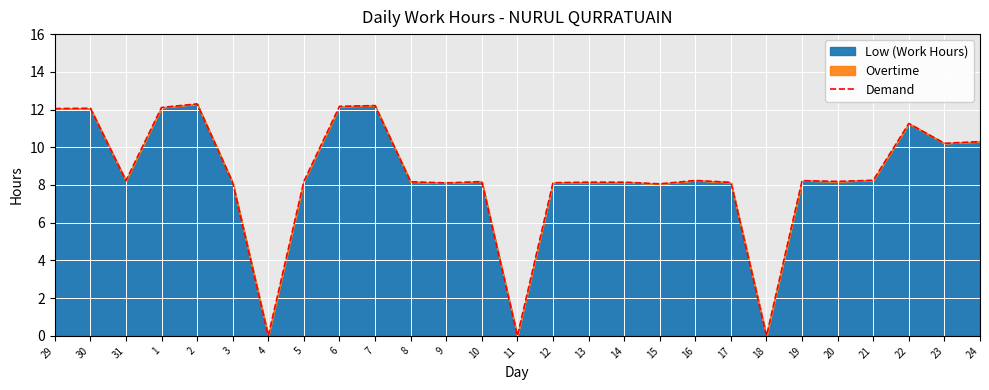

What is the difference between the values at 22 and 29?

0.8